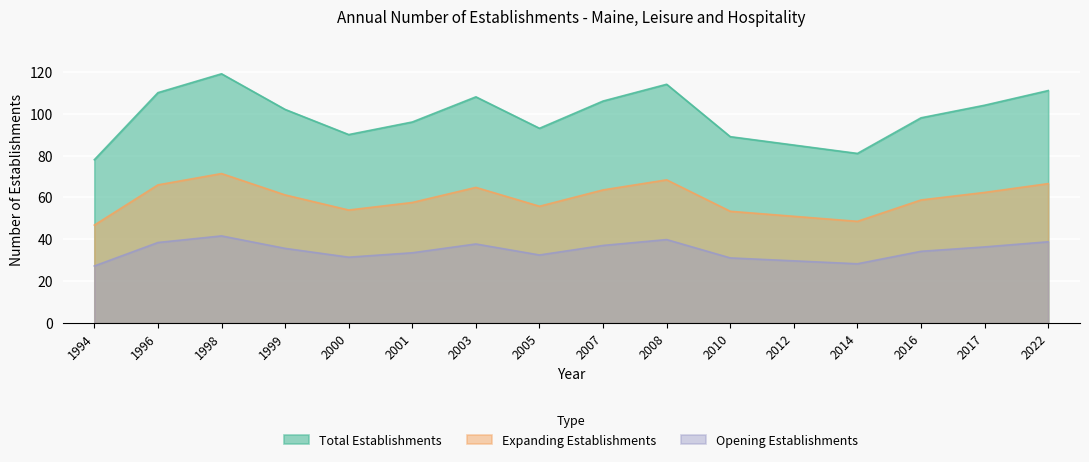

What is the value of the Expanding establishments point at the 13th from the left?

48.6